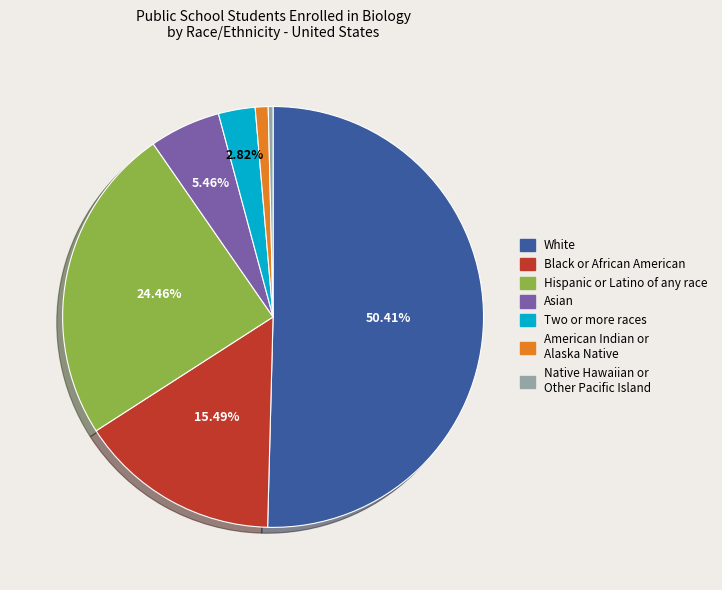

Do Asian and Native Hawaiian or Other Pacific Island together represent more than half of the pie?

No